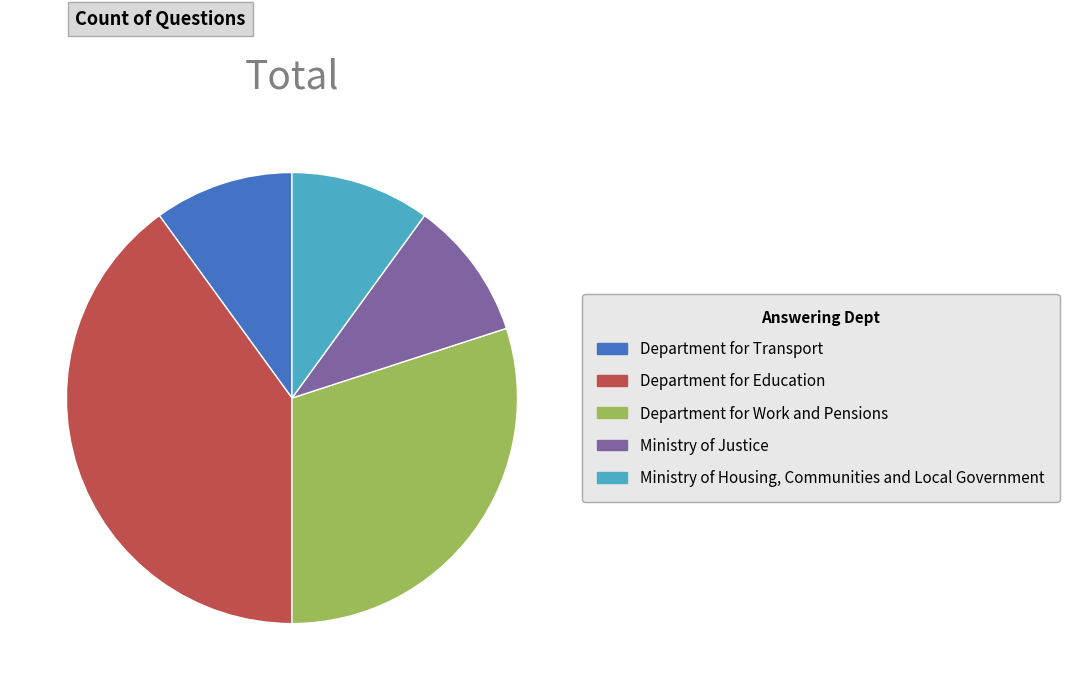

Does Department for Transport account for over 50% of the chart?

No